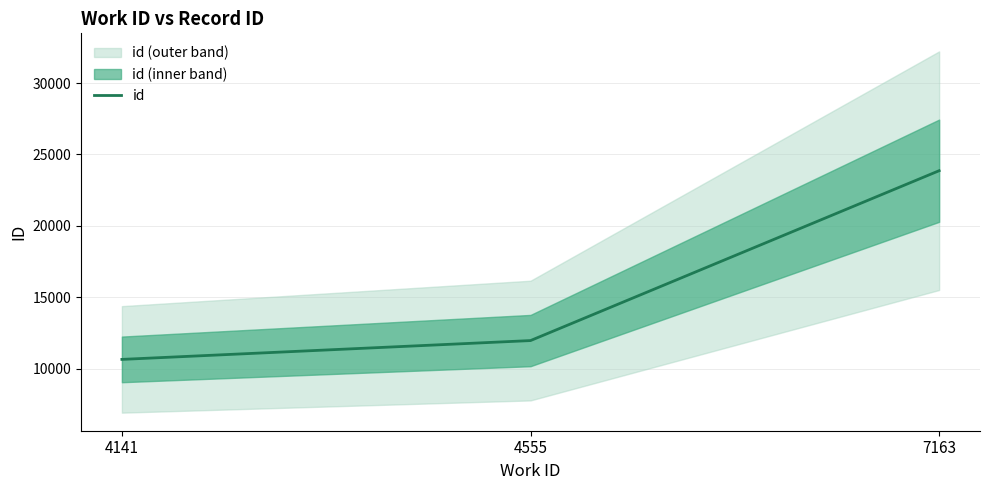

The chart shows a value of 10653 at 4141. True or false?

True